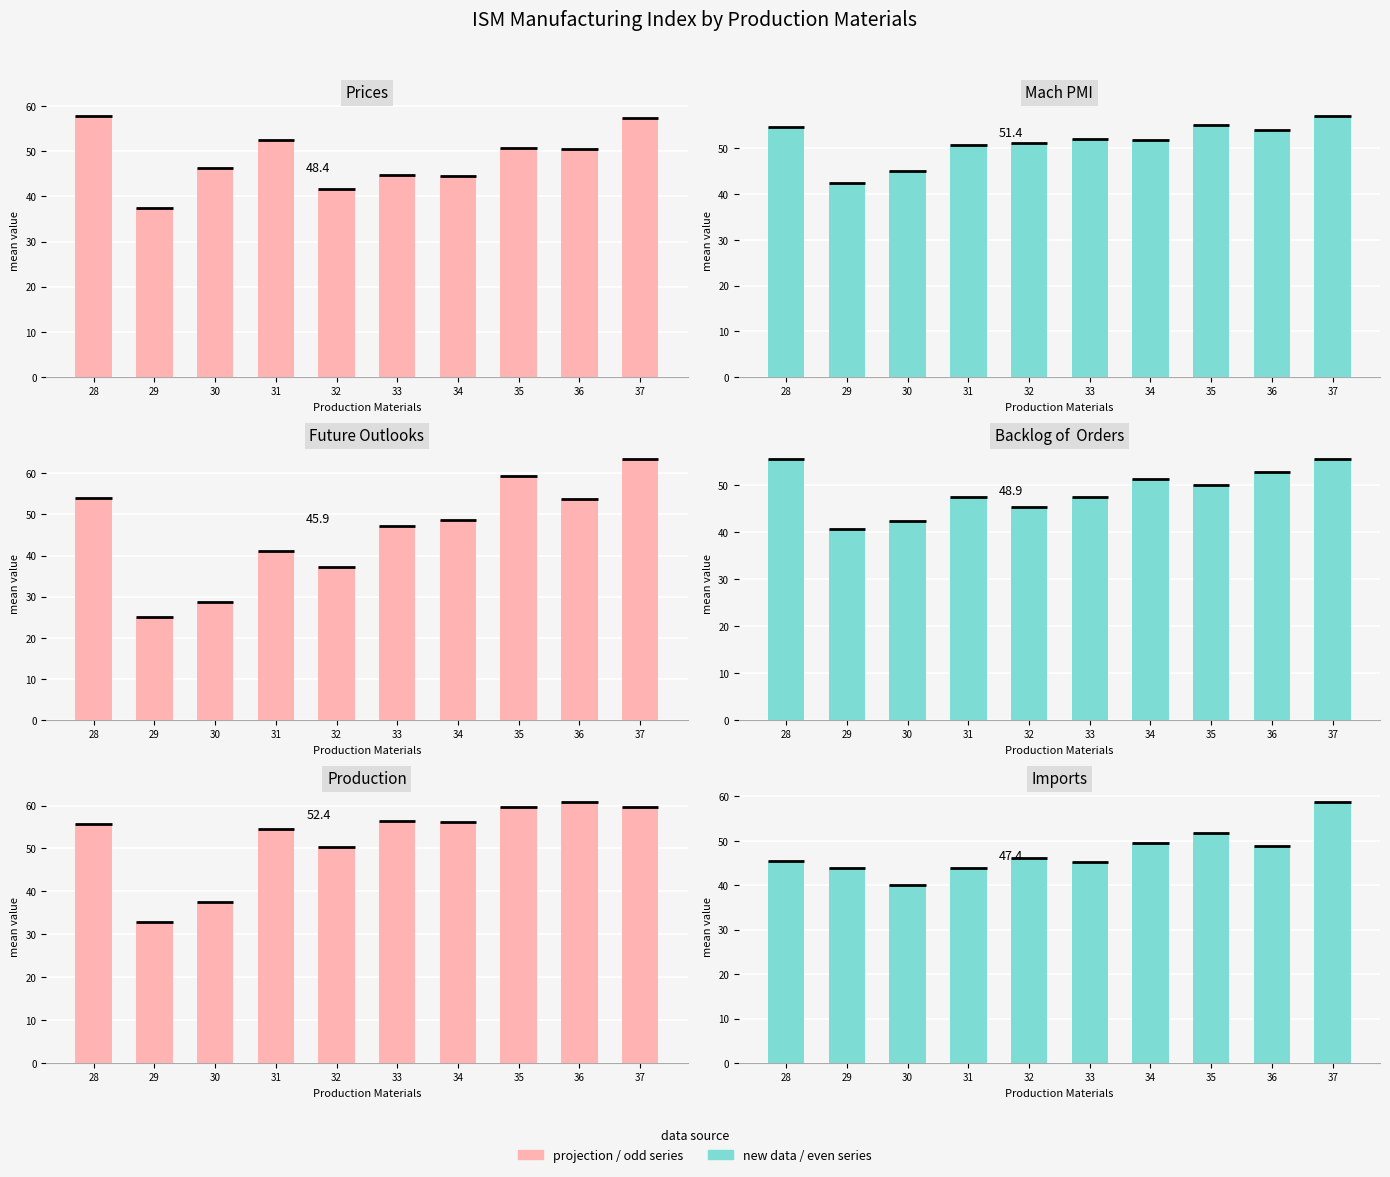

What is the sum of the Imports values at 33 and 37?

103.9